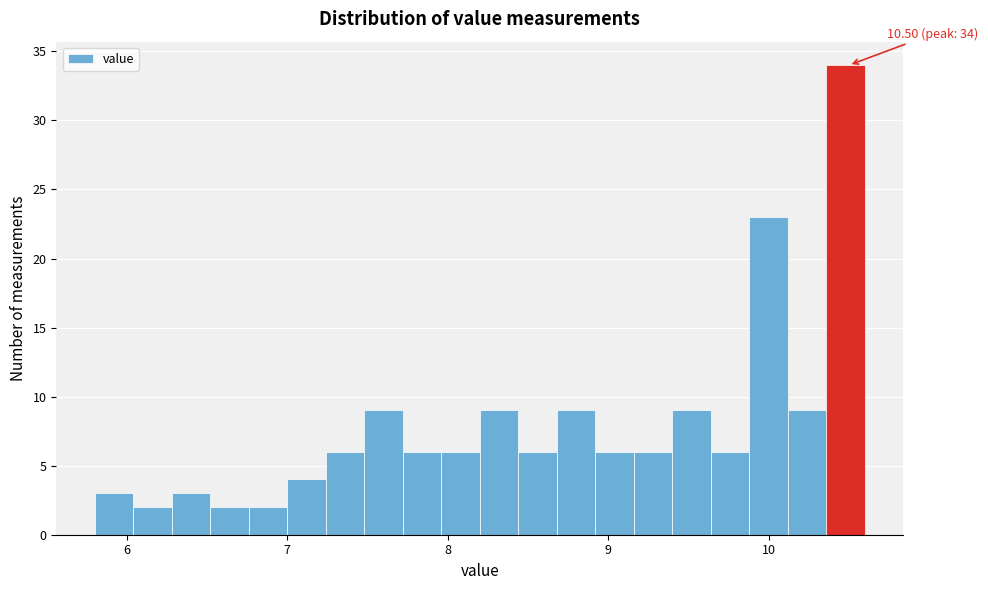

Read against the x-axis, roughly where is the centre of the tallest bar?

10.5